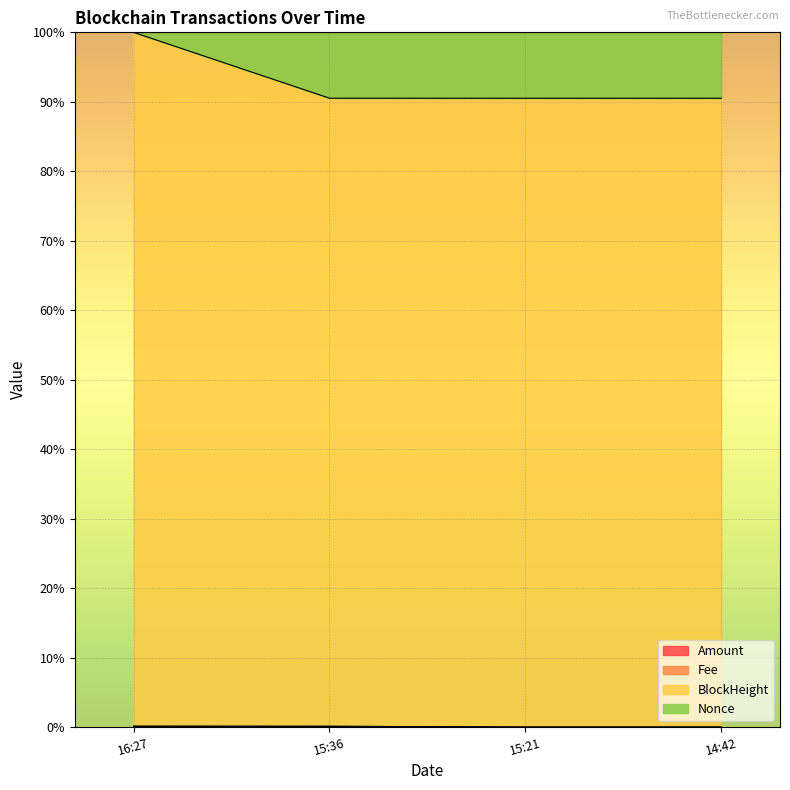

What is the average value of the Amount series?

0.1